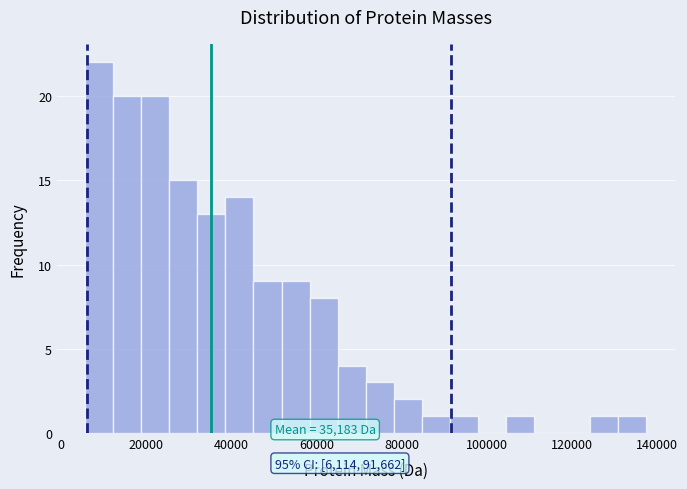

Read against the x-axis, roughly where is the centre of the tallest bar?

8000